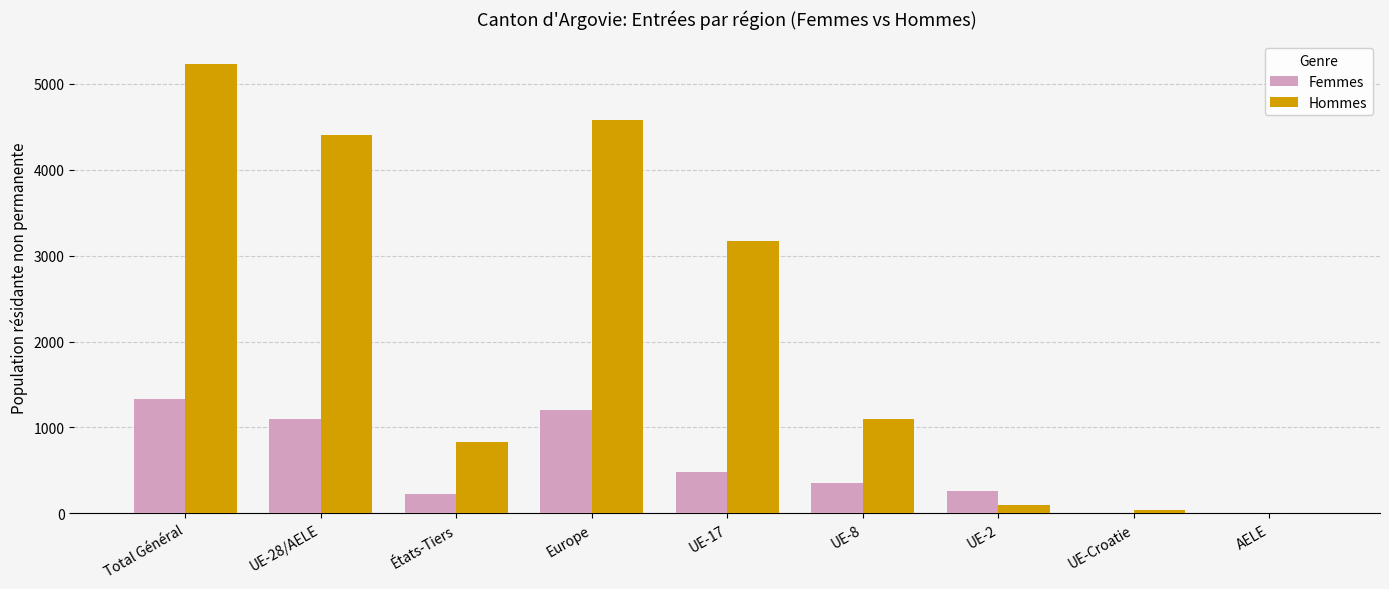

At which label does Hommes first exceed 1103?

Total Général